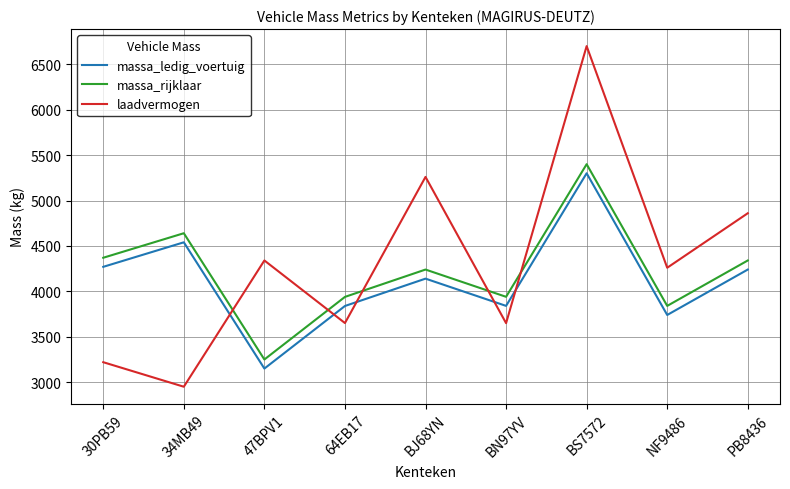

Which series has the largest range (max minus min)?

laadvermogen